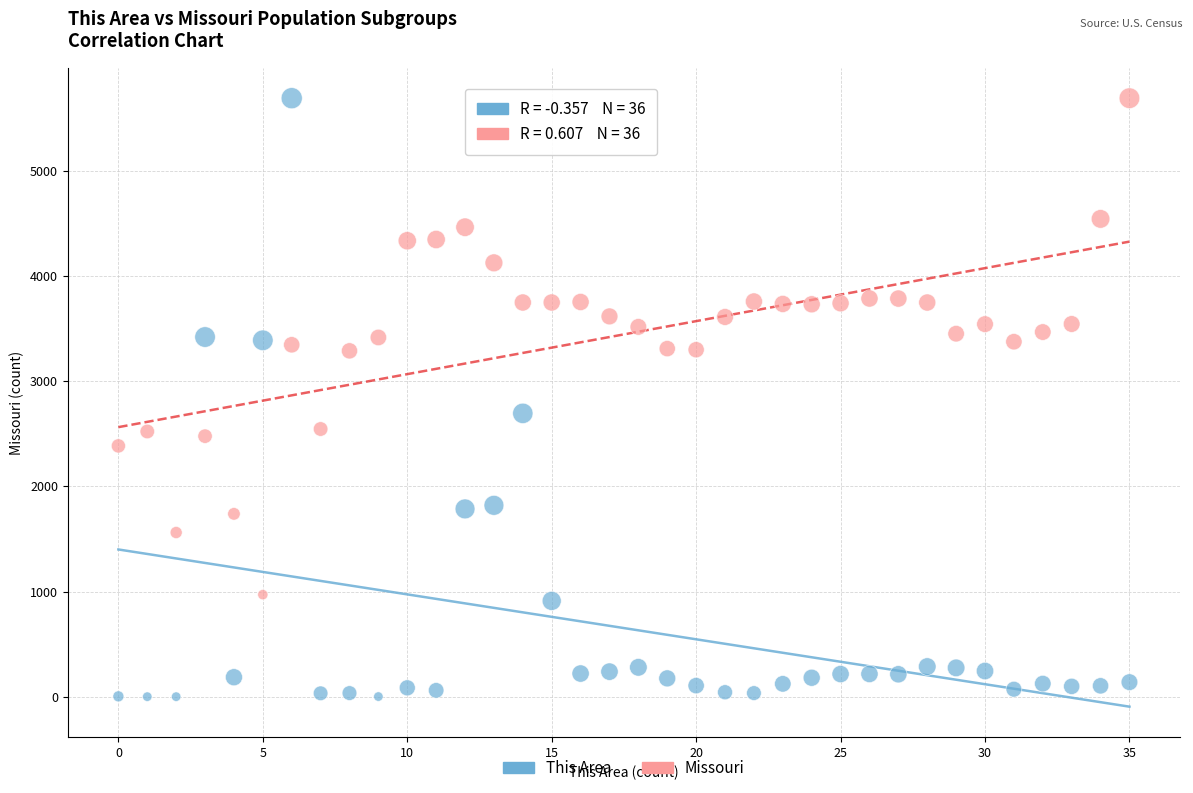

What are all the series names shown in the legend?

This Area, Missouri